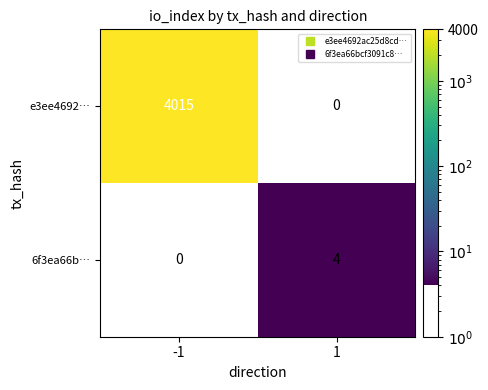

At how many categories does at least one series exceed 3381?

1